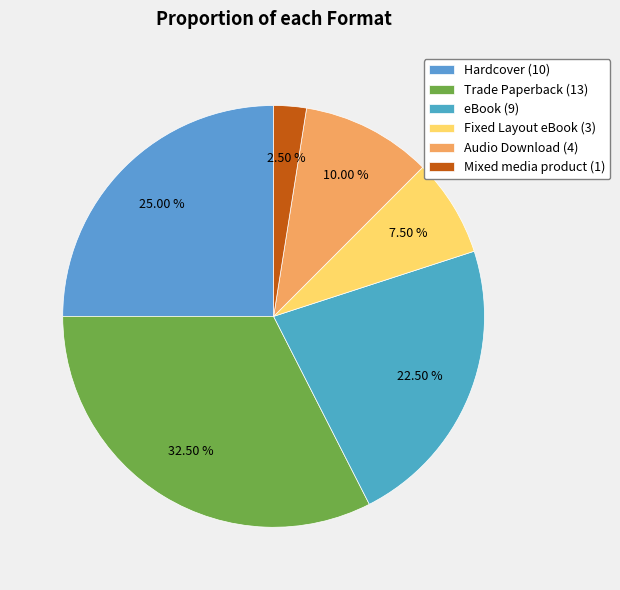

To the nearest percent, what is the combined percentage of Hardcover and Trade Paperback?

58%